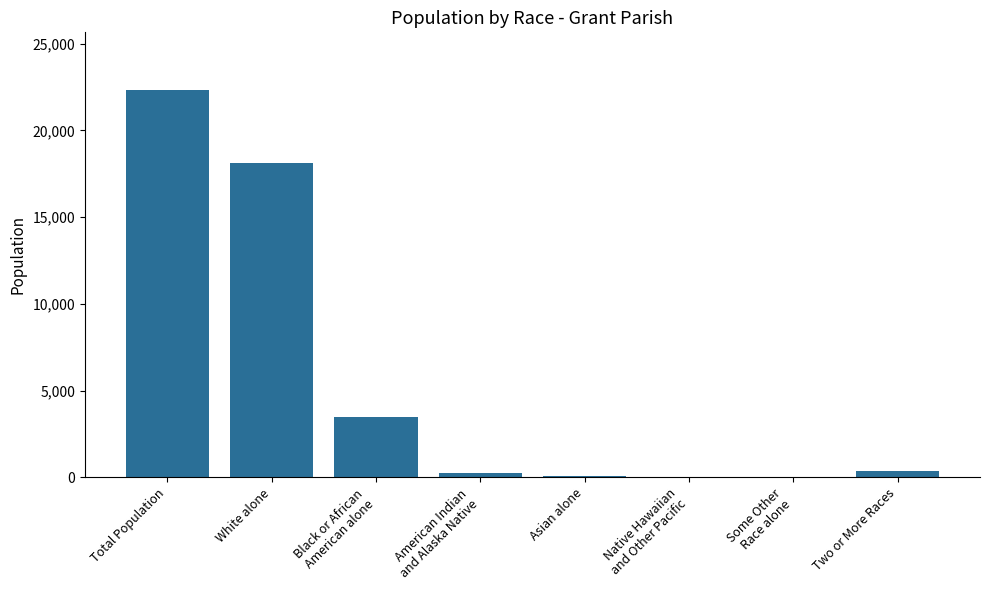

At which label does the data first exceed 352?

Total Population